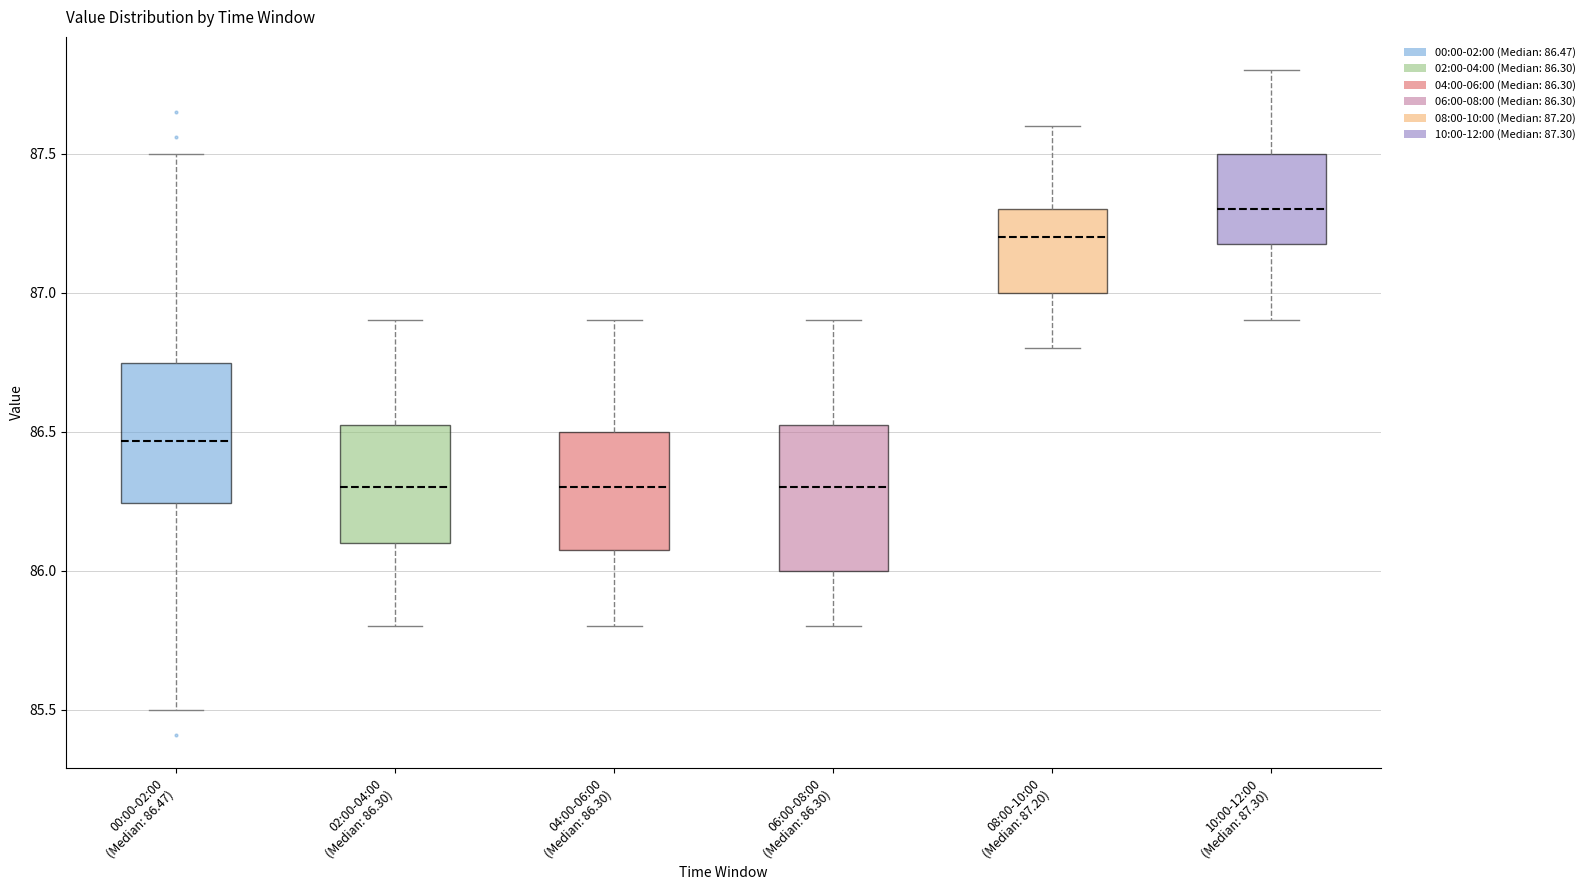

Reading left to right, read every box against the y-axis: the position of its median line, the range the box covers, and the ends of its whiskers. The values are not printed on the chart, so give them approximately, as read against the axis.

00:00-02:00 (Median: 86.47): median 86.45, box 86.25 to 86.75, whiskers 85.50 to 87.50
02:00-04:00 (Median: 86.30): median 86.30, box 86.10 to 86.55, whiskers 85.80 to 86.90
04:00-06:00 (Median: 86.30): median 86.30, box 86.10 to 86.50, whiskers 85.80 to 86.90
06:00-08:00 (Median: 86.30): median 86.30, box 86.00 to 86.55, whiskers 85.80 to 86.90
08:00-10:00 (Median: 87.20): median 87.20, box 87.00 to 87.30, whiskers 86.80 to 87.60
10:00-12:00 (Median: 87.30): median 87.30, box 87.20 to 87.50, whiskers 86.90 to 87.80